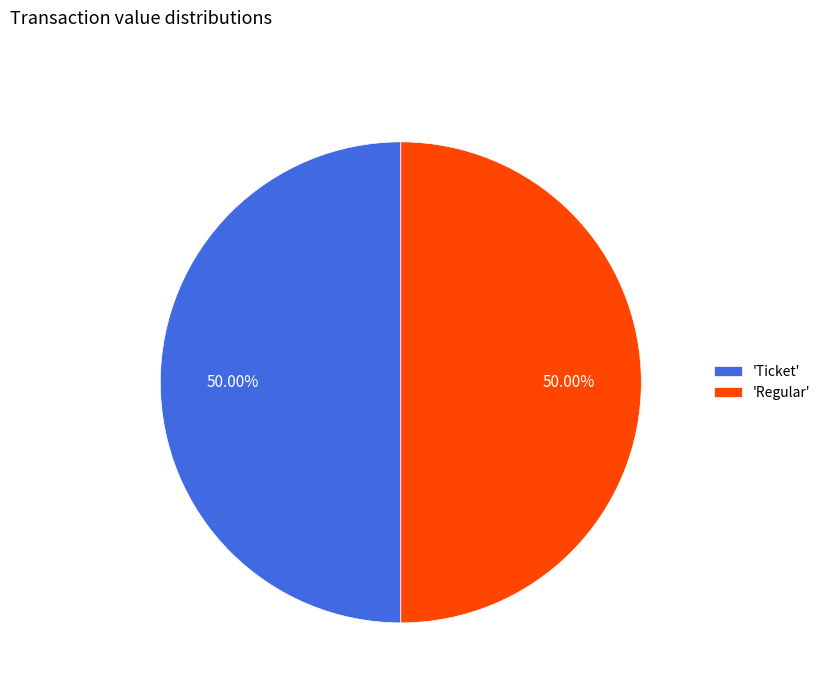

How many slices are in this pie chart?

2